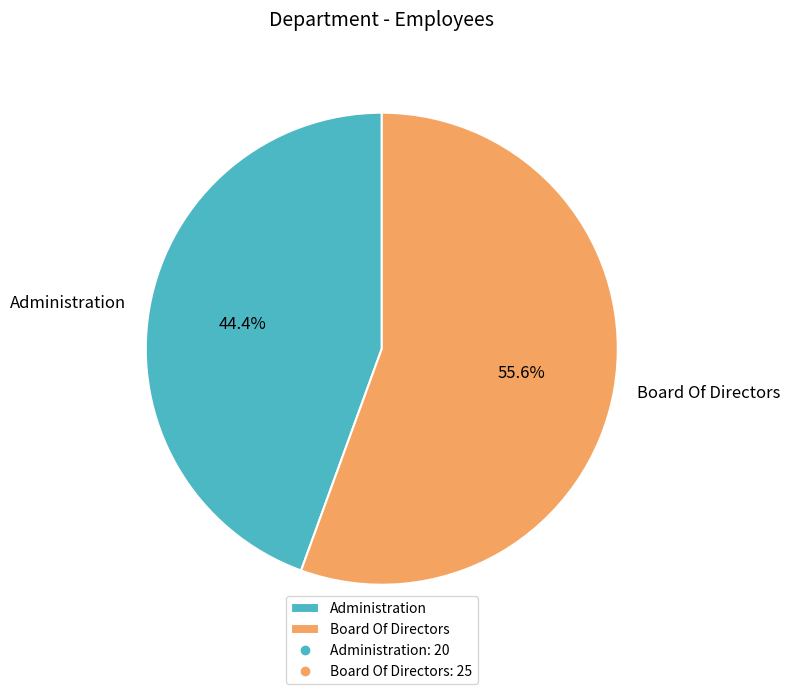

What is the smallest slice in the pie chart?

Administration